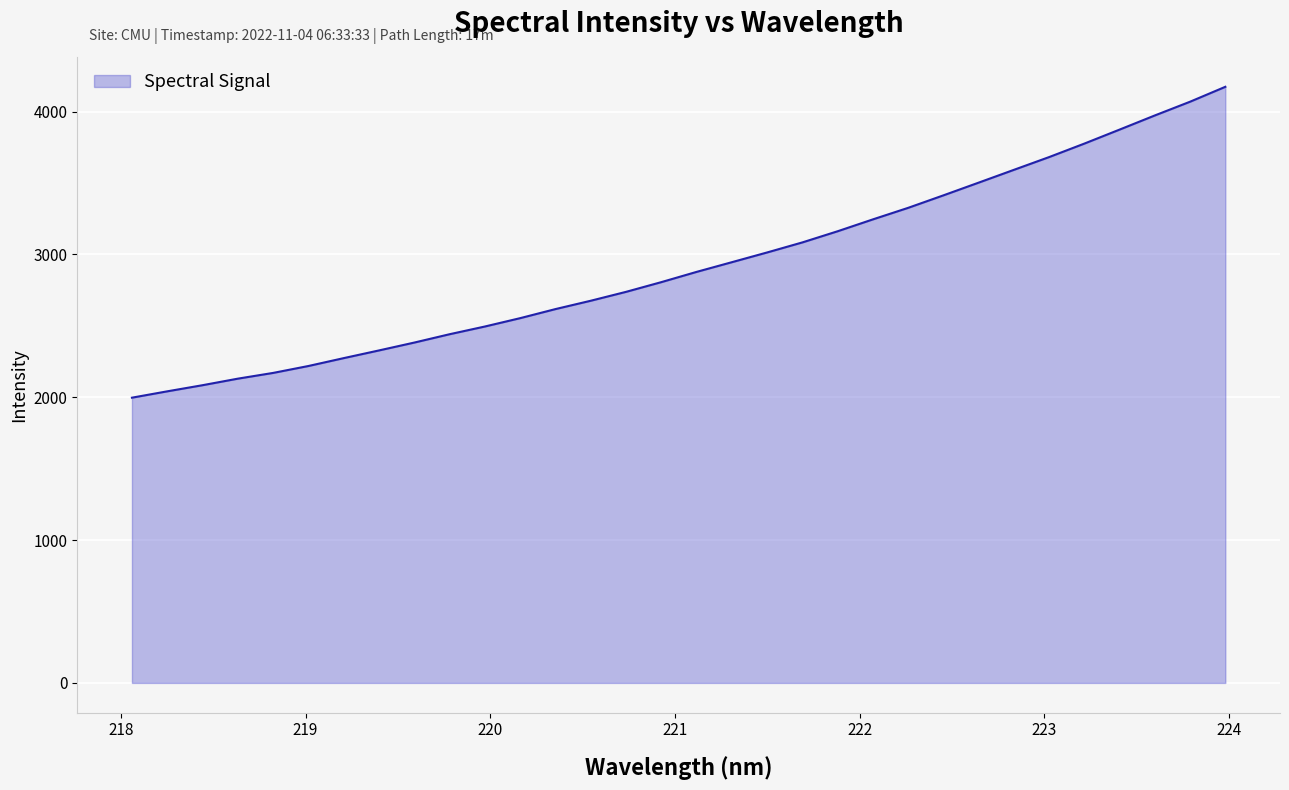

What is the maximum value shown in the chart?

4173.9